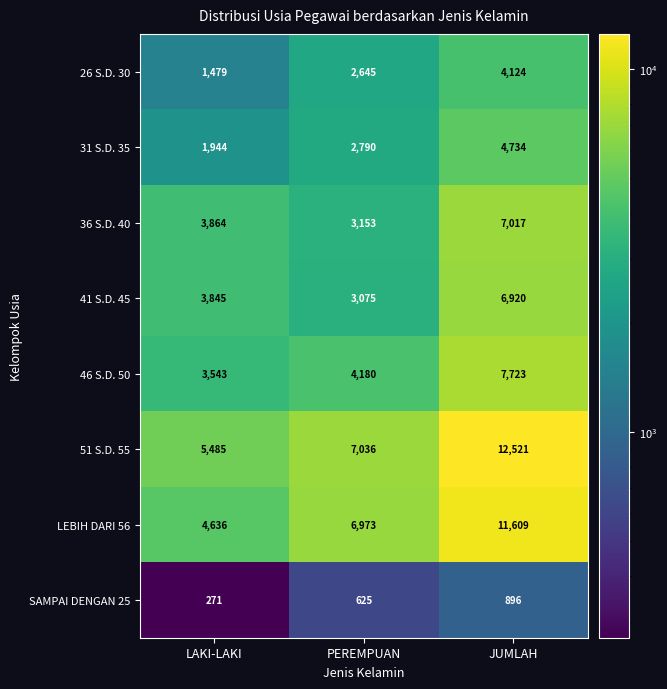

Which category has the lowest value across all series?

LAKI-LAKI